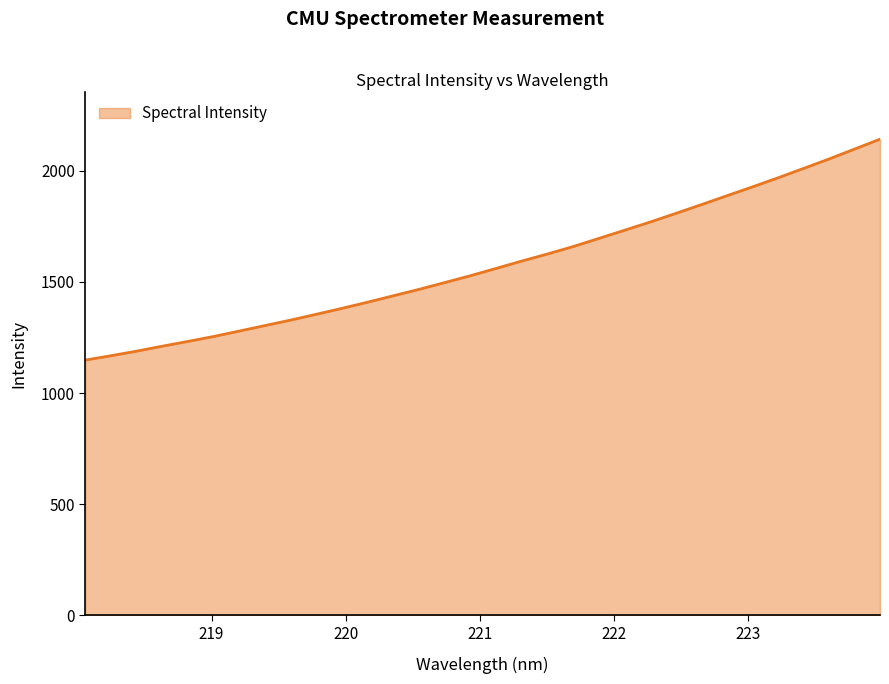

How many values exceed 1560?

16